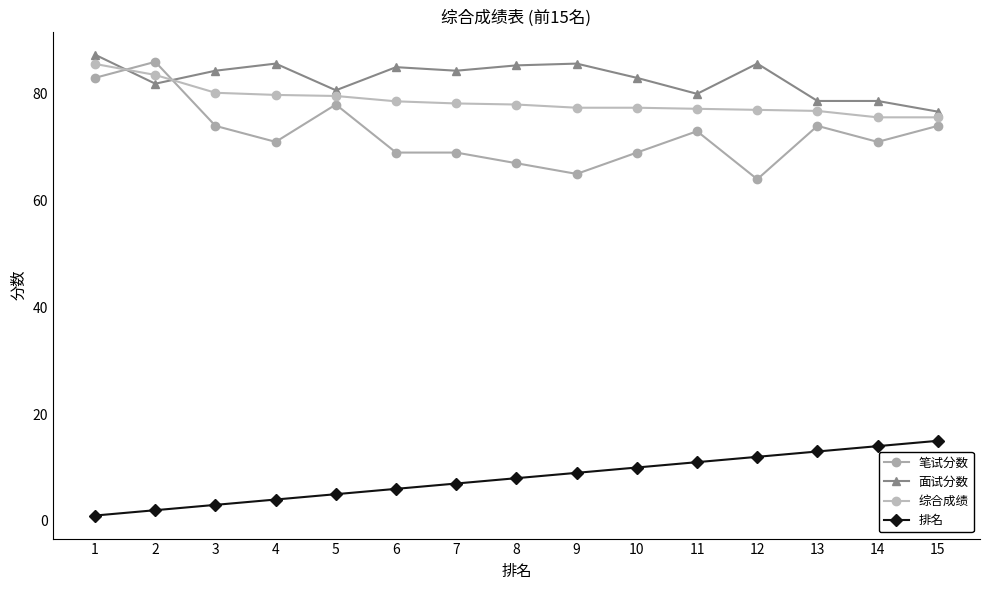

The 笔试分数 series shows 100.5 at 15. True or false?

False